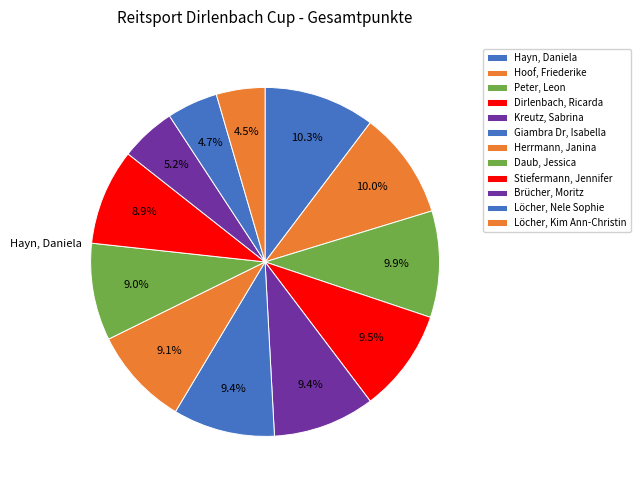

To the nearest percent, what is the difference between the largest and smallest slice percentages?

6%